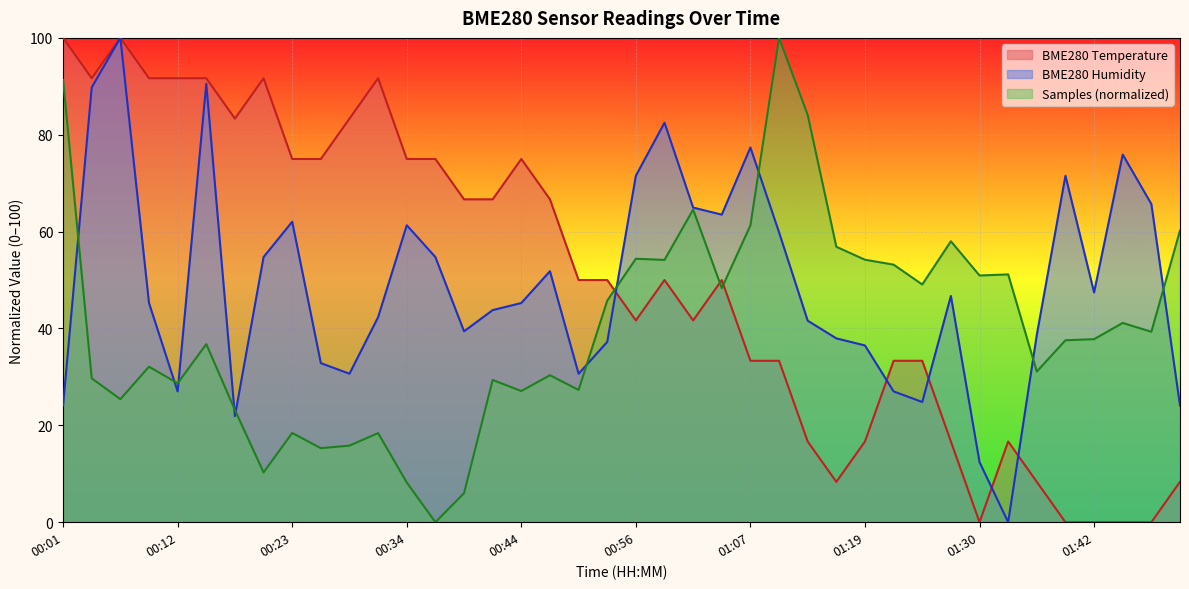

At which category does Samples reach its first local peak?

00:09